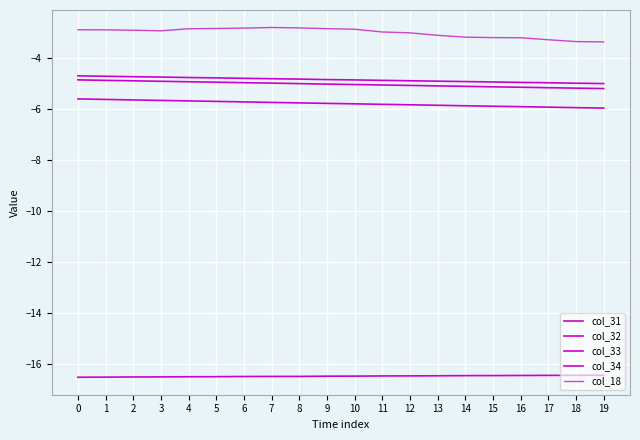

How many lines are shown in the chart?

5